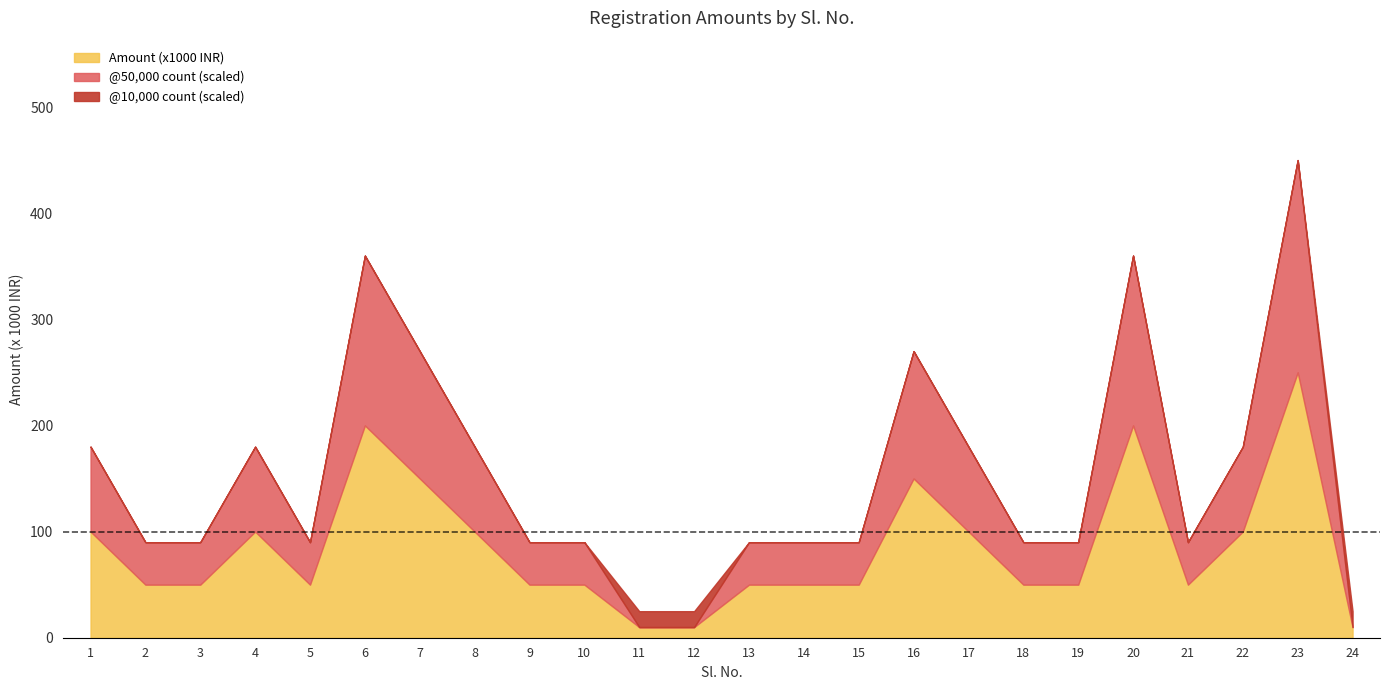

True or false: Amount (x1000) has a value of 50 at 21.

True